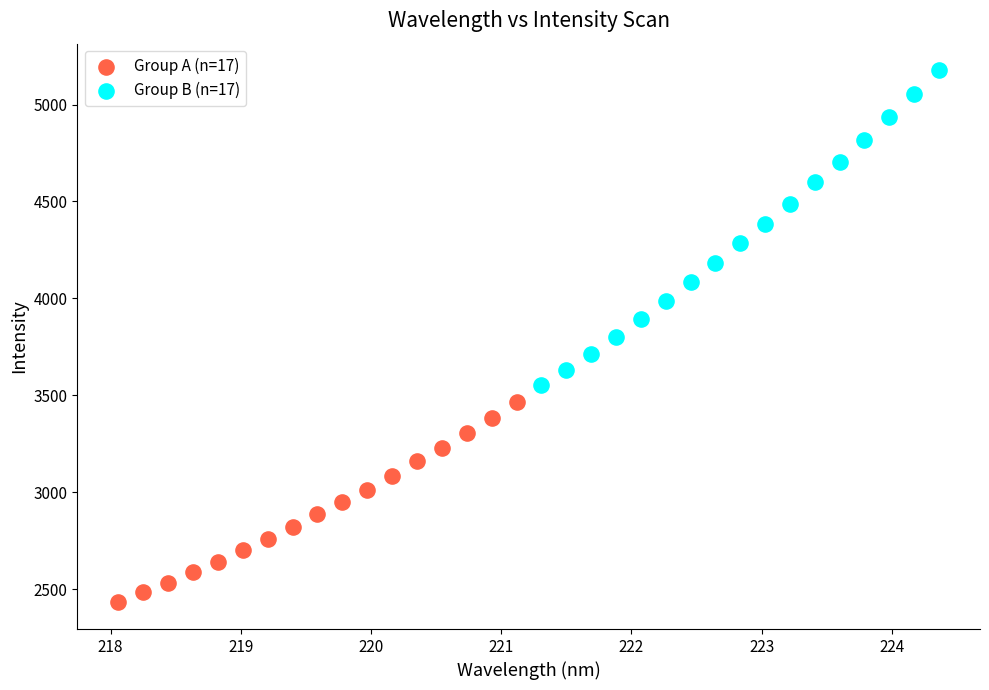

Which series contains the highest Y value?

Group B (n=17)